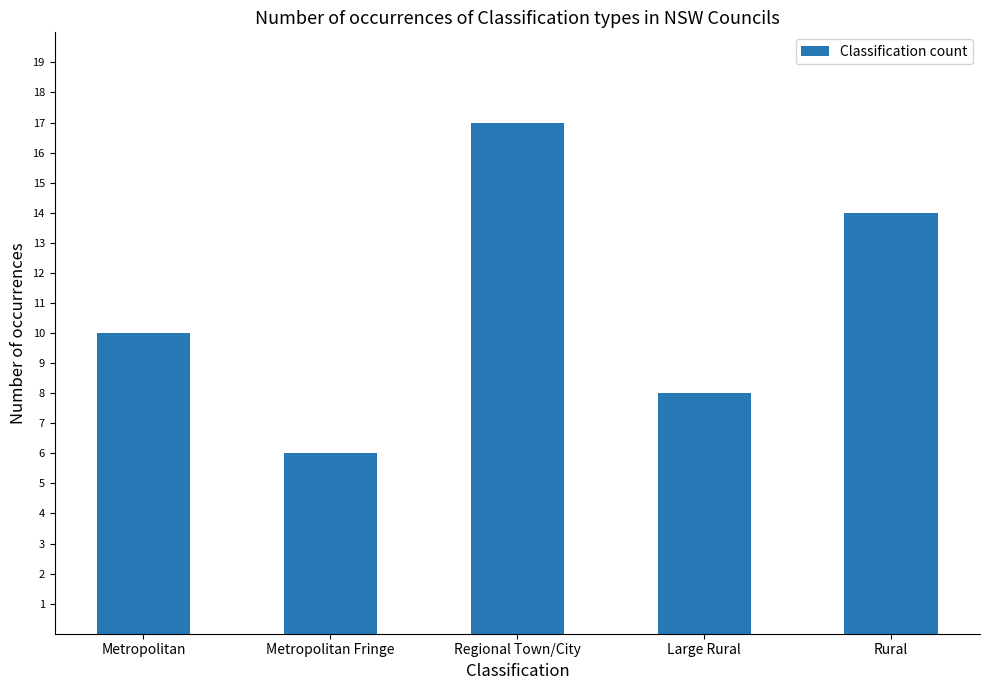

Reading right to left, list all the values displayed in this chart.

14	8	17	6	10